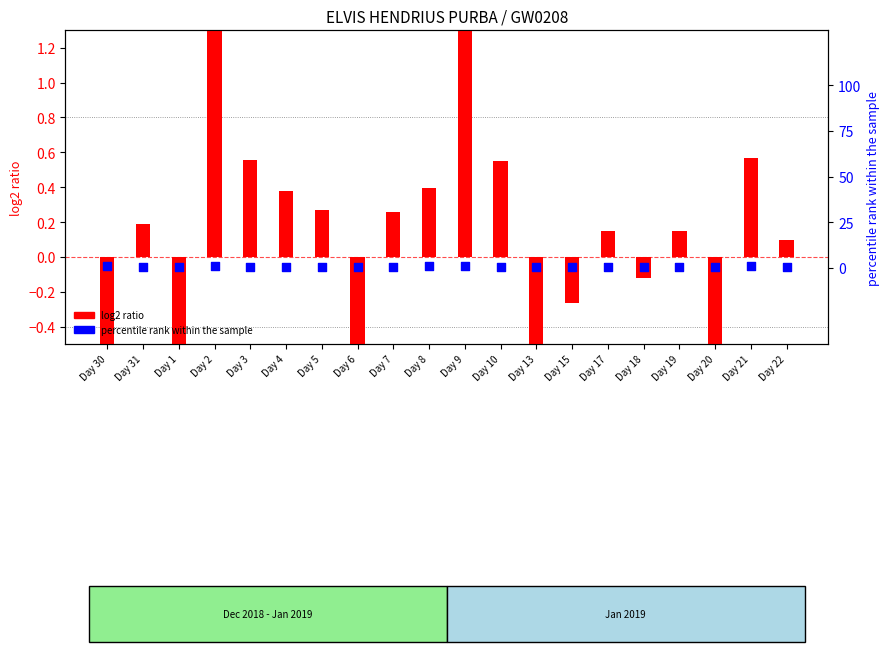

Which series contains the lowest Y value?

log2 ratio